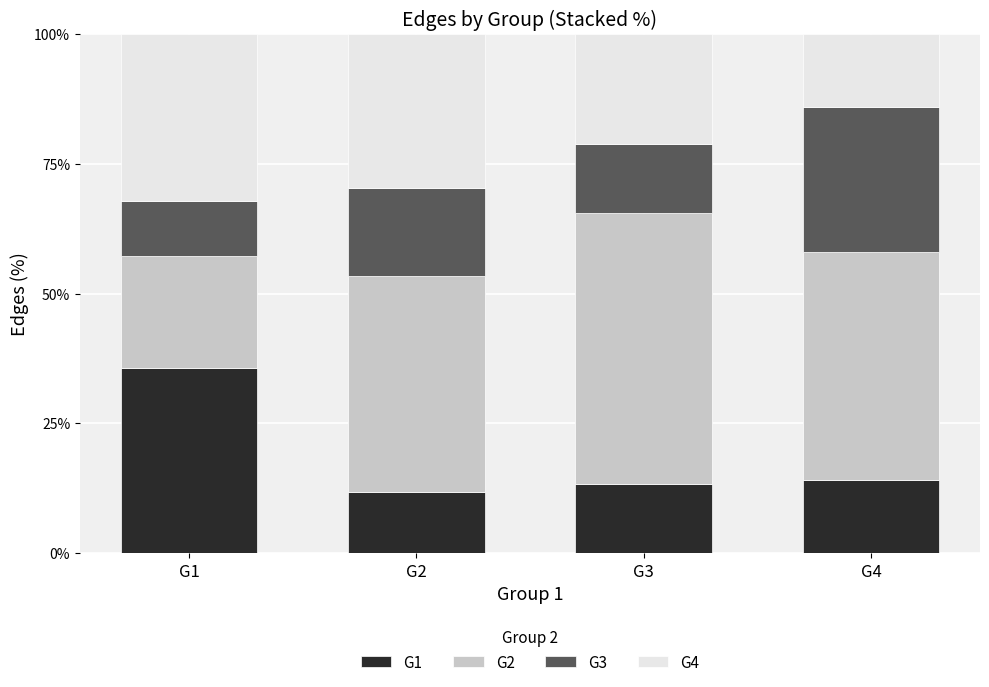

What is the total value across all series at G1?

100.0